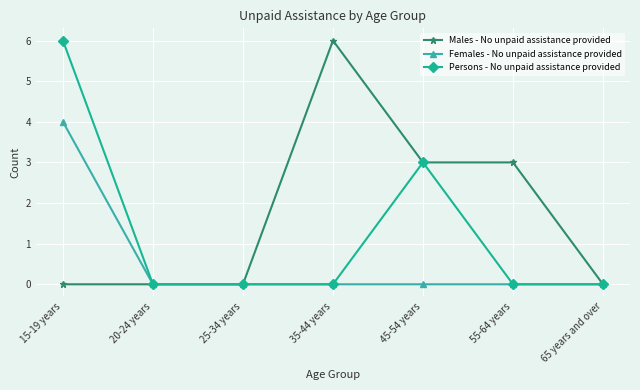

Reading right to left, extract all data points from this chart.

Males - No unpaid assistance provided: 65 years and over=0	55-64 years=3	45-54 years=3	35-44 years=6	25-34 years=0	20-24 years=0	15-19 years=0
Females - No unpaid assistance provided: 65 years and over=0	55-64 years=0	45-54 years=0	35-44 years=0	25-34 years=0	20-24 years=0	15-19 years=4
Persons - No unpaid assistance provided: 65 years and over=0	55-64 years=0	45-54 years=3	35-44 years=0	25-34 years=0	20-24 years=0	15-19 years=6